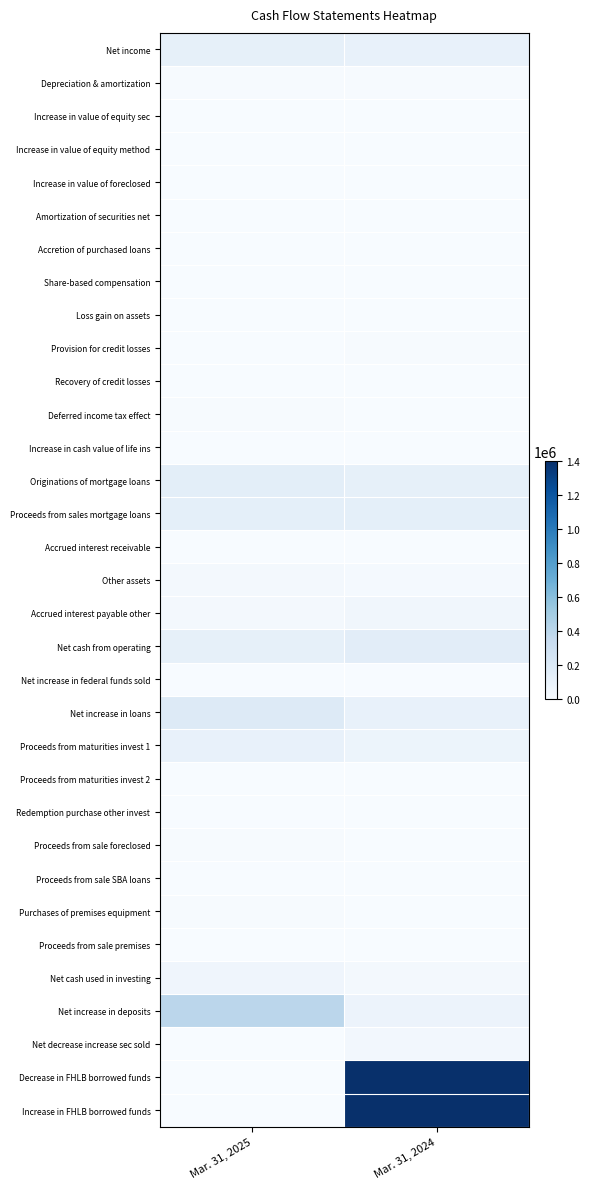

Which label corresponds to the largest value in the chart?

Mar. 31, 2024